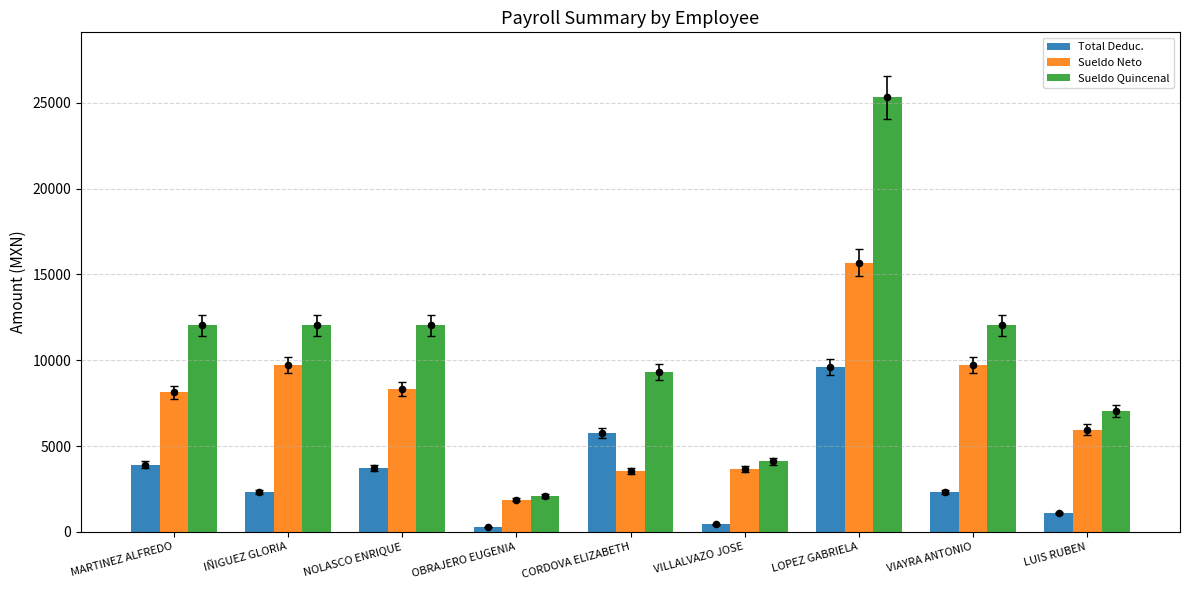

Is the value of Total Deduc. at LUIS RUBEN greater than the value of Sueldo Quincenal at CORDOVA ELIZABETH?

No